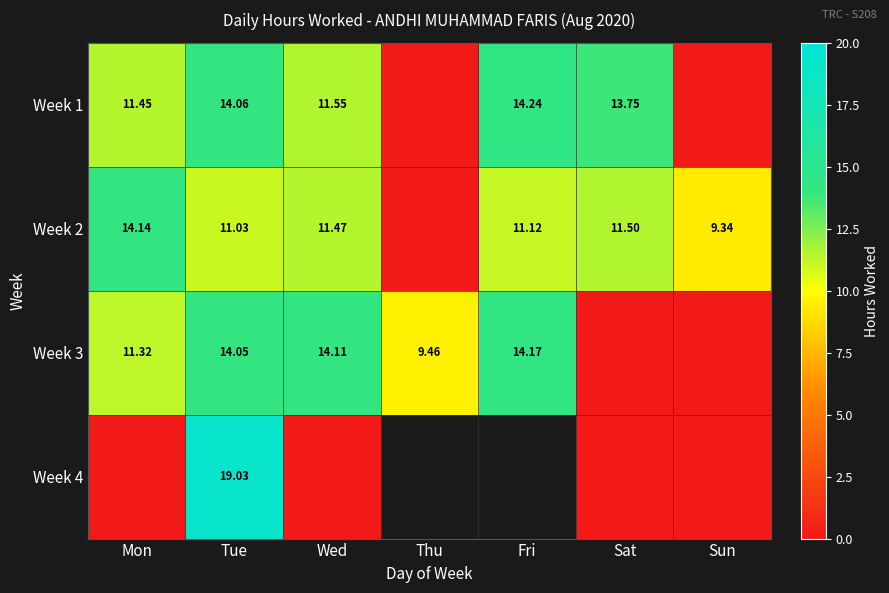

Is the value of Week 2 at Mon greater than the value of Week 1 at Wed?

Yes